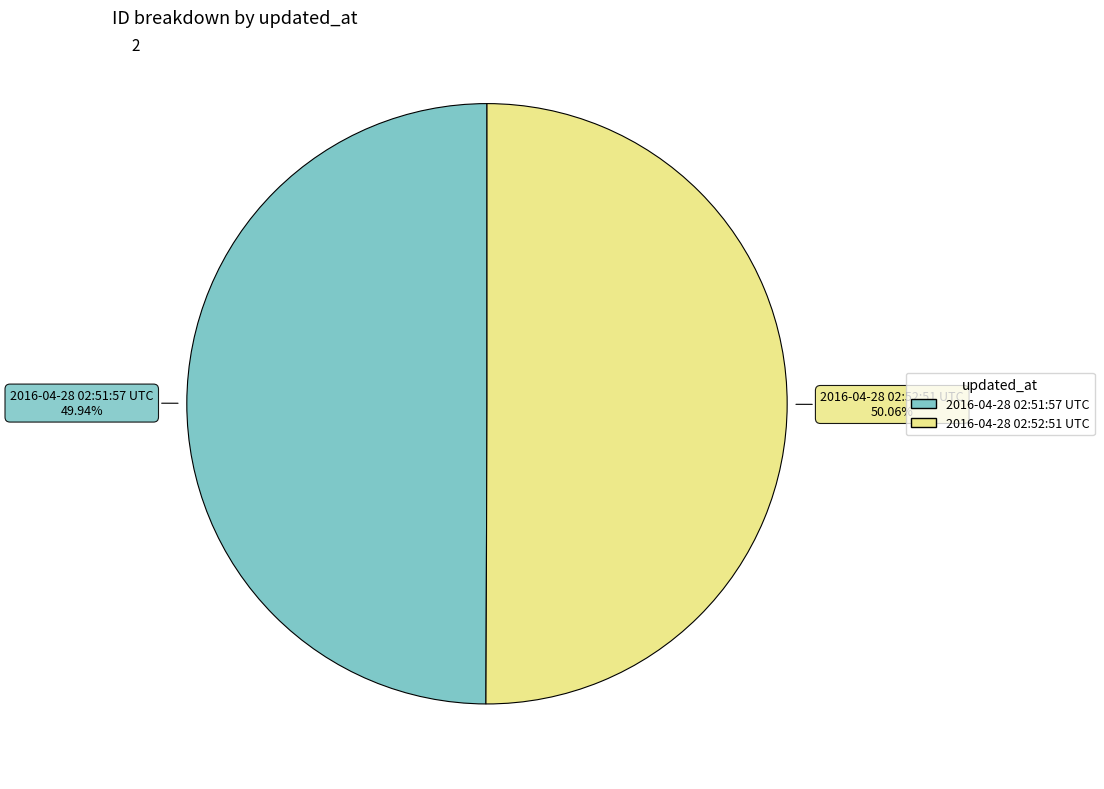

How many slices are in this pie chart?

2